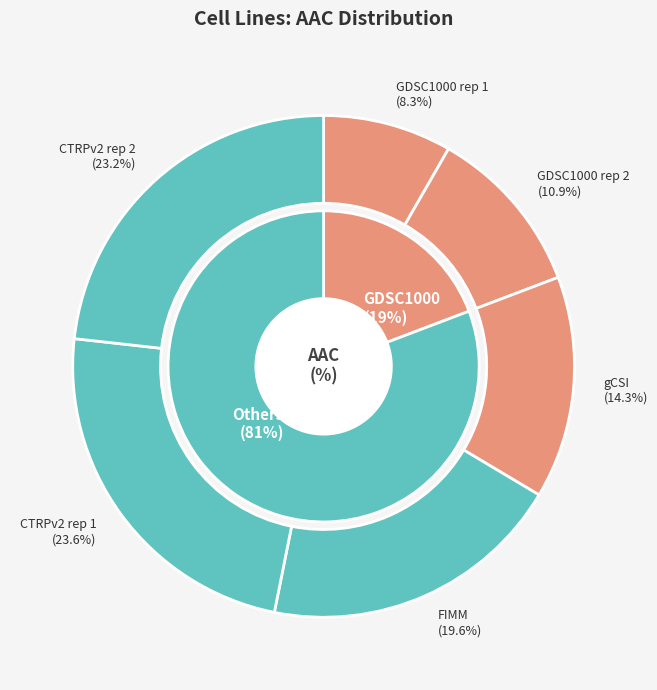

What percentage is the CTRPv2 rep 1 slice, to the nearest percent?

24%